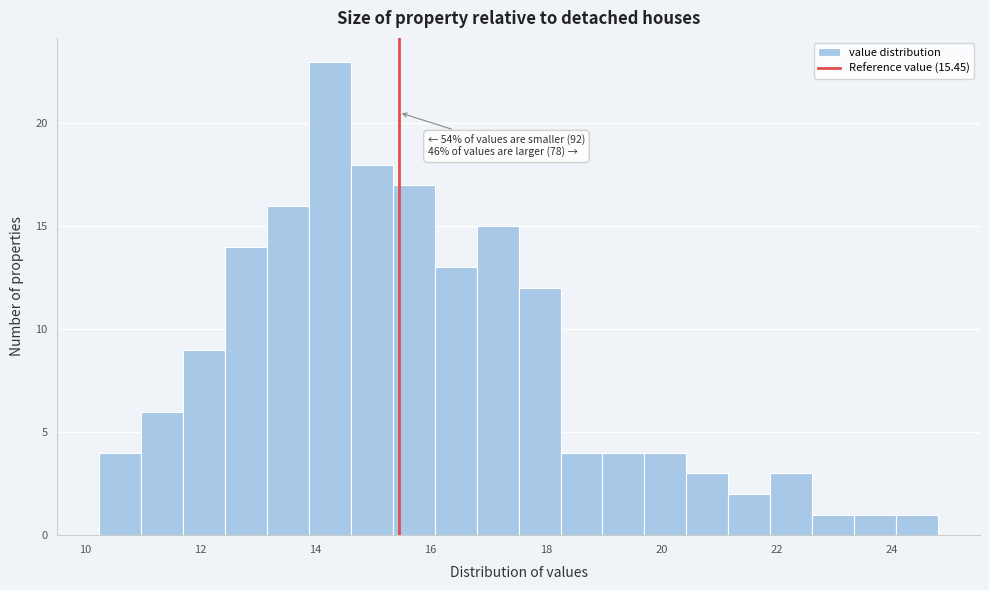

Around what value on the x-axis is the tallest bar? Give the approximate position of its centre, as read against the axis.

14.2